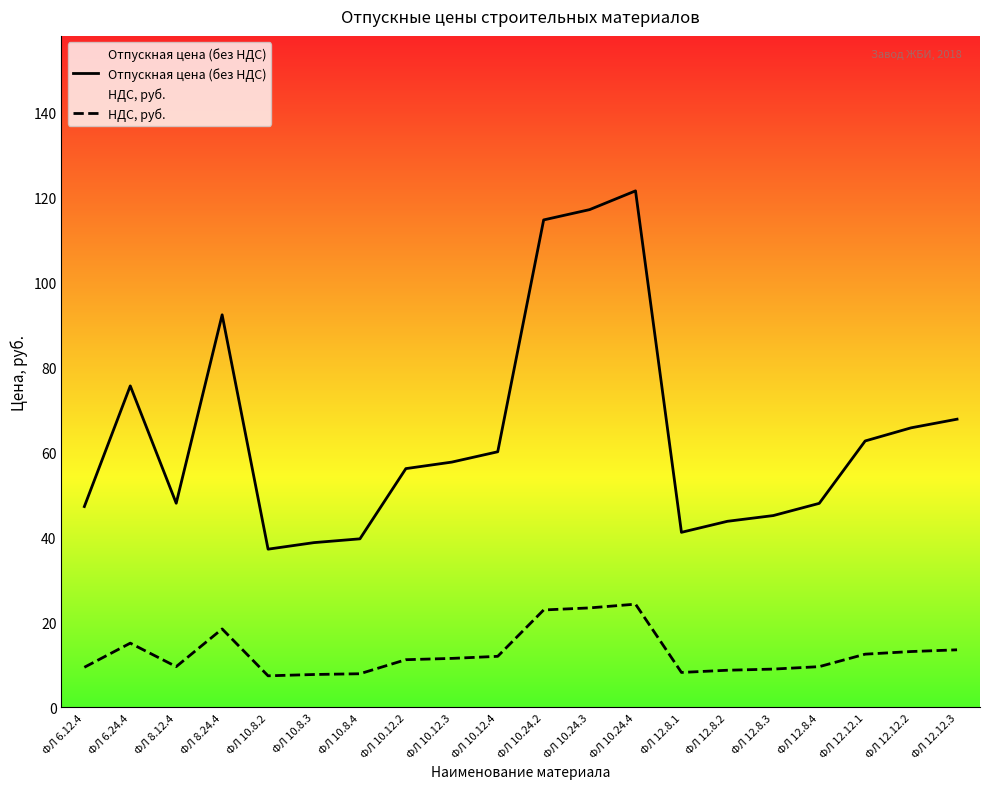

Reading left to right, what are all the values shown in this chart?

Отпускная цена (без НДС): 47.2	75.6	48.0	92.3	37.2	38.8	39.6	56.2	57.7	60.1	114.6	117.0	121.5	41.2	43.8	45.1	48.0	62.7	65.8	67.8
НДС, руб.: 9.4	15.1	9.6	18.5	7.4	7.8	7.9	11.2	11.5	12.0	22.9	23.4	24.3	8.2	8.8	9.0	9.6	12.5	13.2	13.6